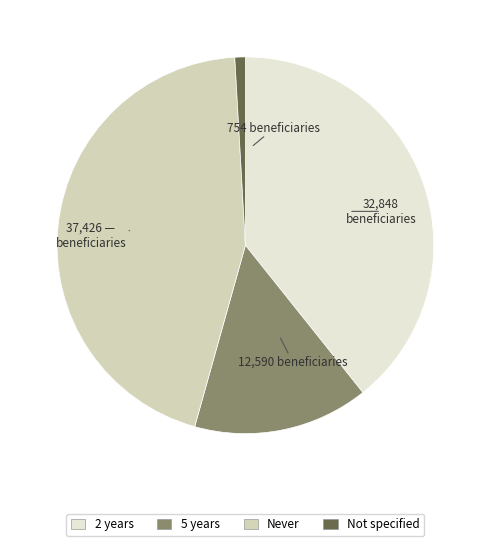

Is there a majority slice in this chart?

No